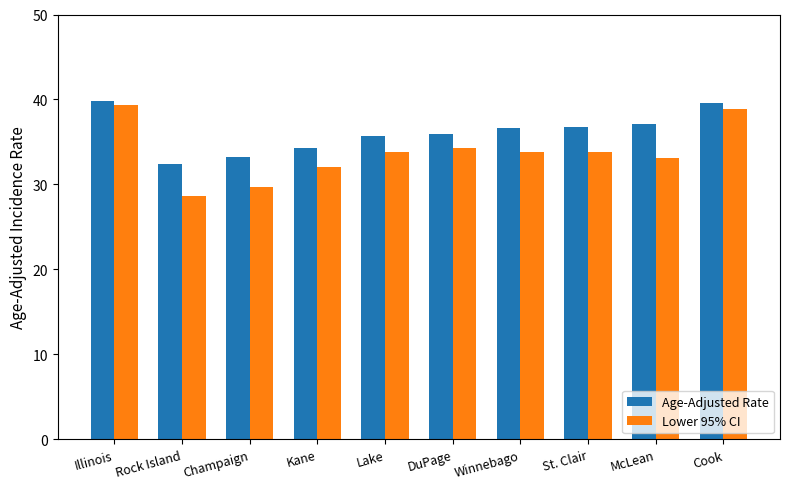

Is the value of Lower 95% CI at Rock Island greater than the value of Age-Adjusted Rate at Lake?

No